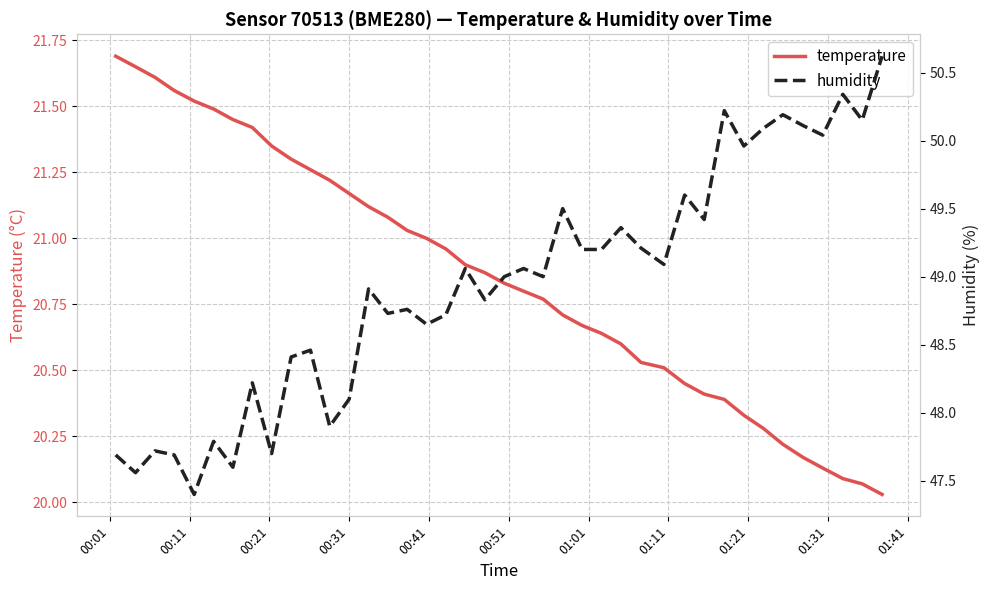

What is the maximum value for temperature?

21.7